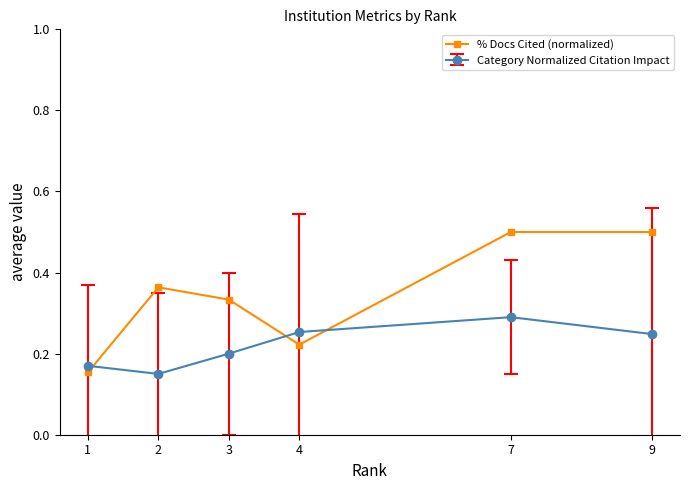

After their last crossing, which series has the higher values: % Docs Cited (normalized) or Category Normalized Citation Impact?

% Docs Cited (normalized)